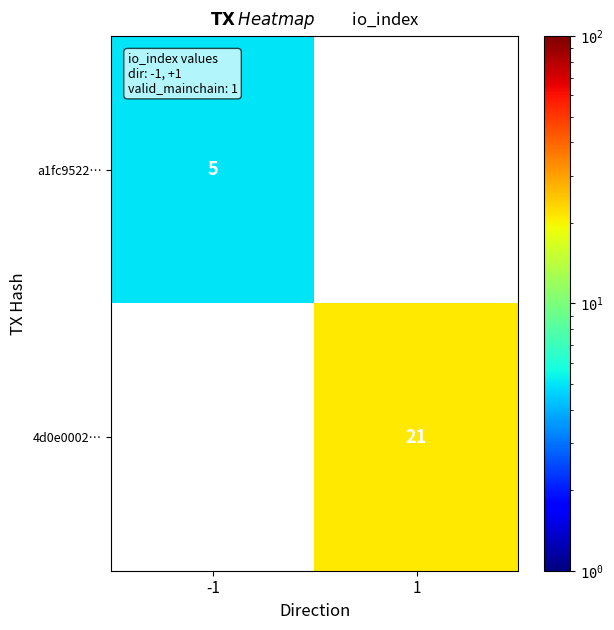

Reading left to right, list all the values displayed in this chart.

a1fc9522…: -1=5	1=0
4d0e0002…: -1=0	1=21